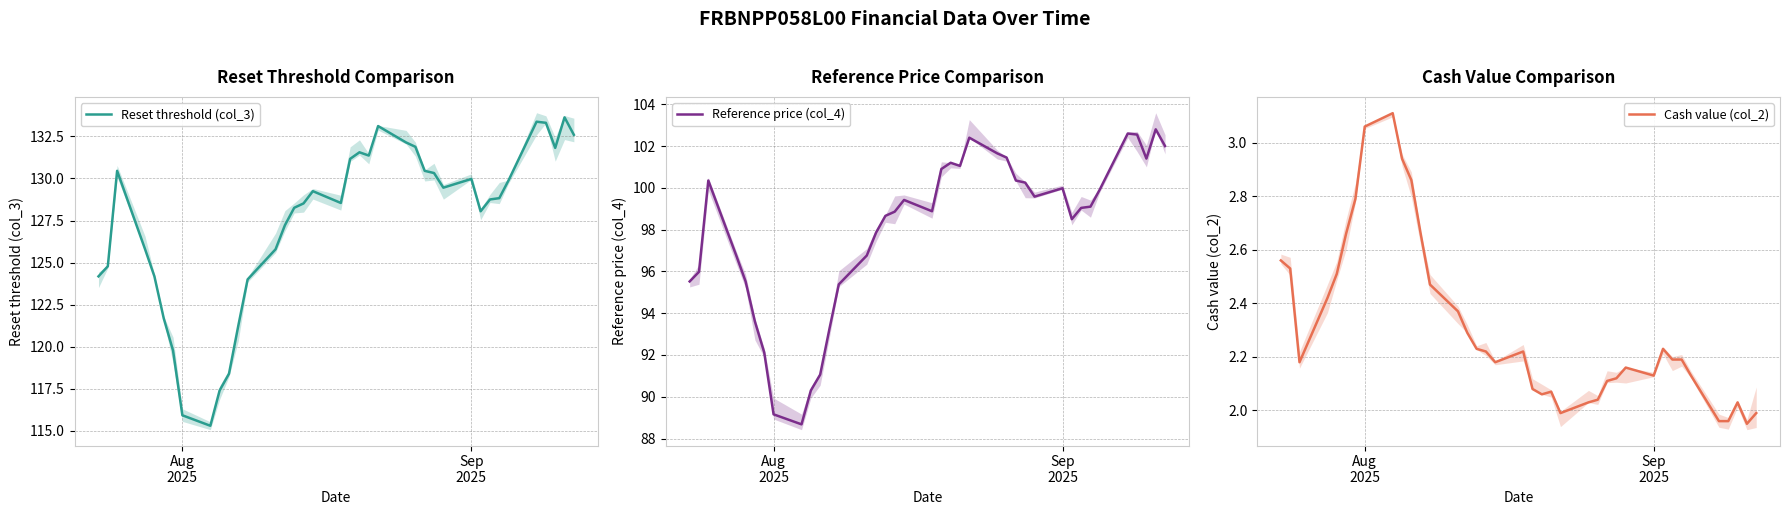

What is the maximum value shown in the chart?

133.6